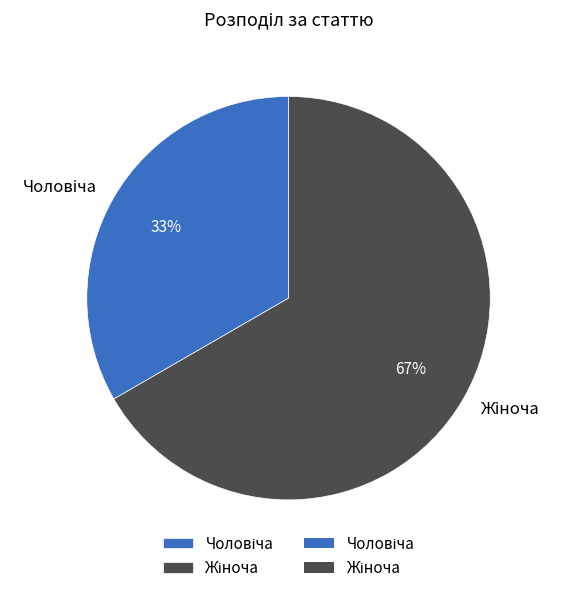

To the nearest percent, what is the average slice percentage?

50%